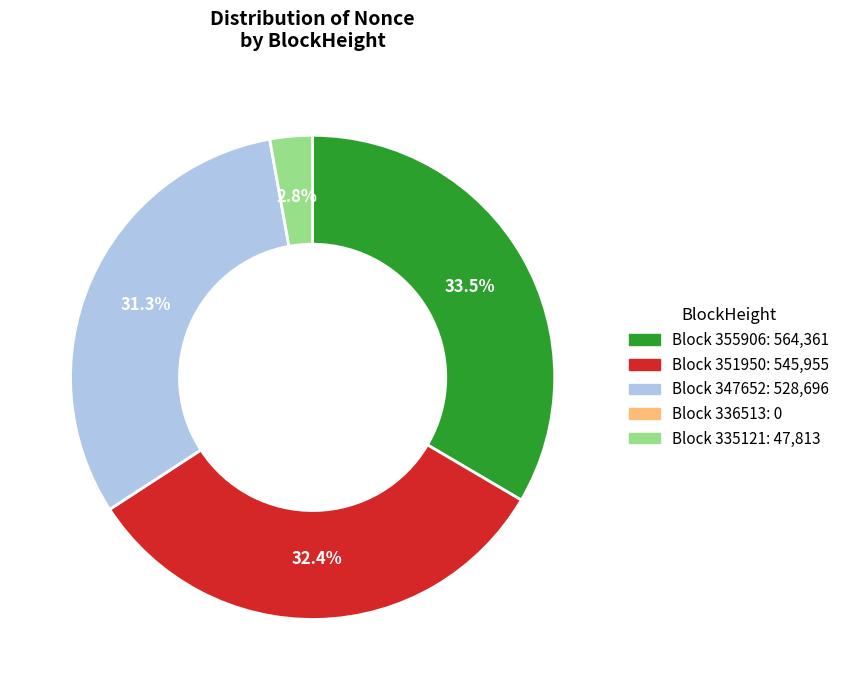

What is the ratio of the value at Block 355906: 564,361 to the value at Block 347652: 528,696?

1.1